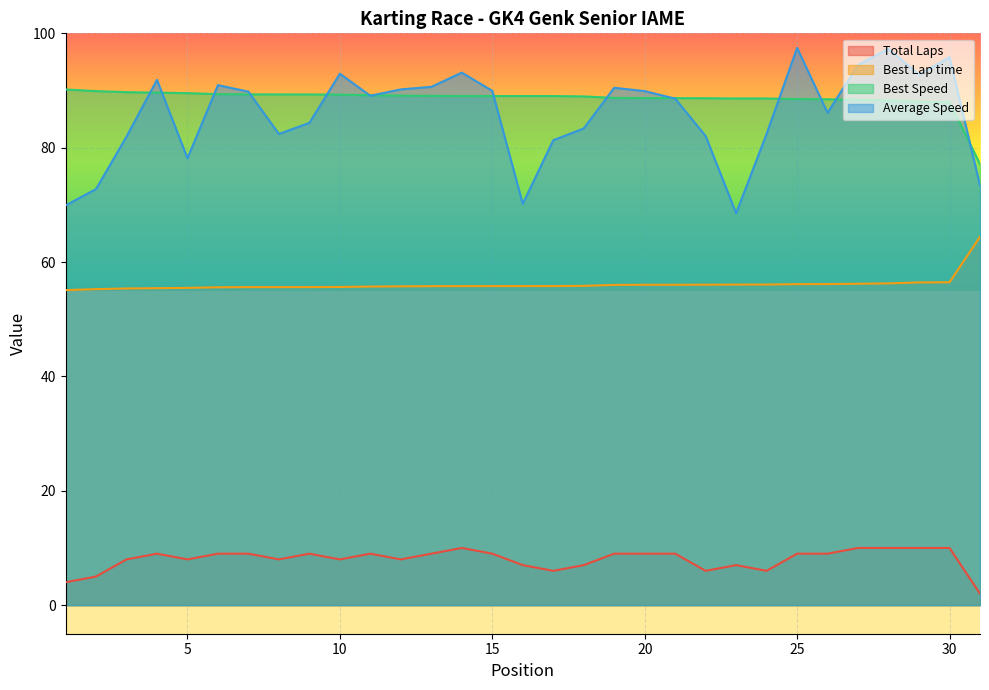

What is the approximate value of Average Speed at 15?

89.9